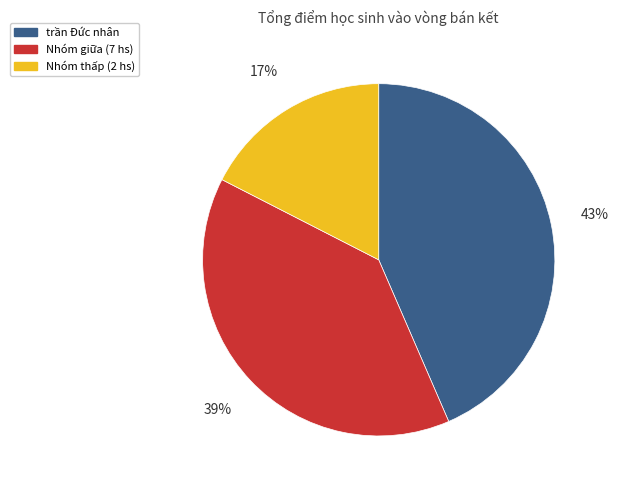

Does any single category account for the majority?

No